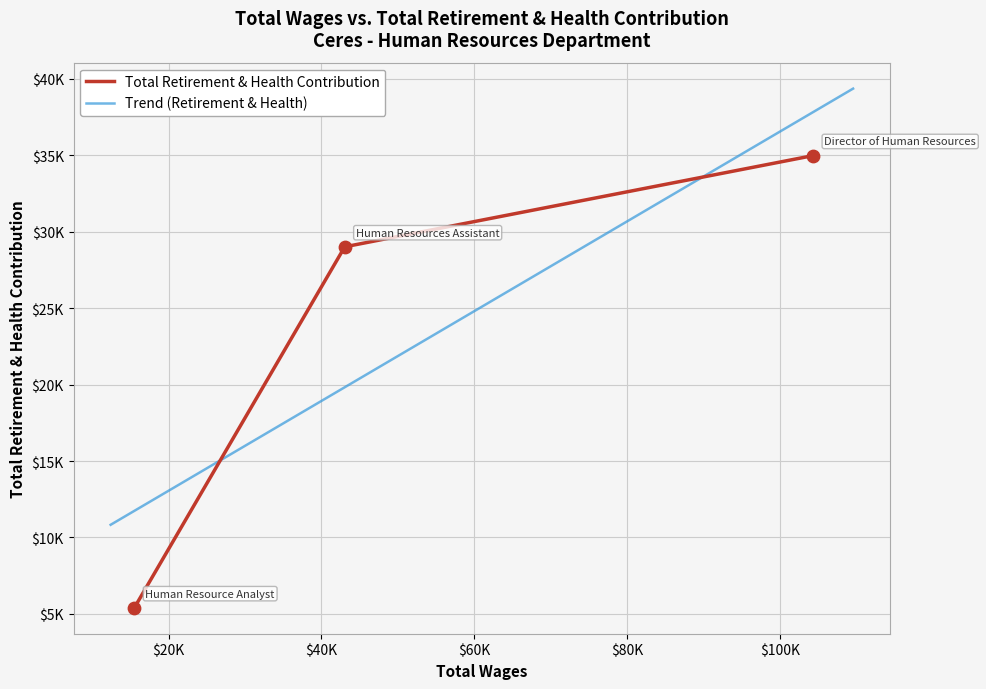

What is the change in value from Human Resources Assistant to Human Resource Analyst?

-23617